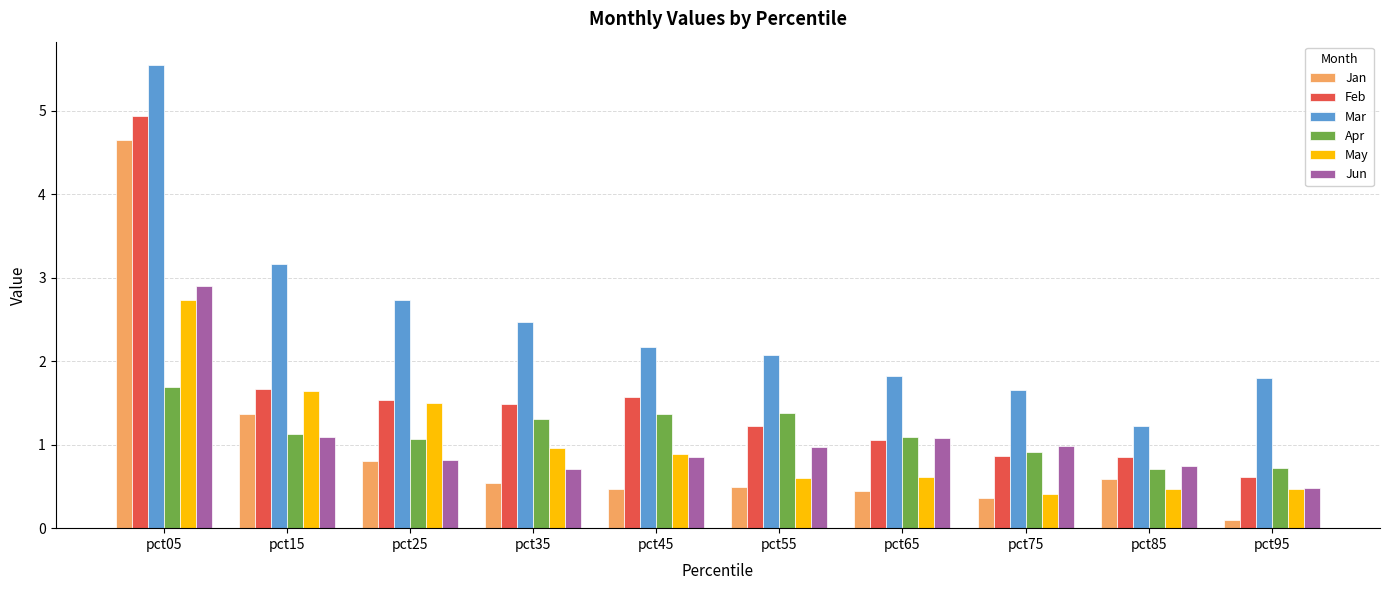

What is the value of the Jun bar at the 2nd from the left?

1.1